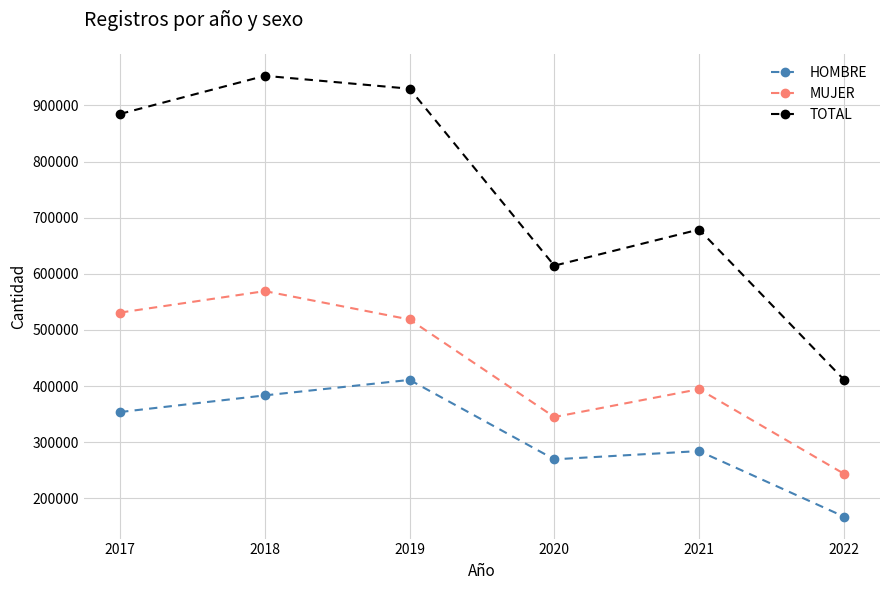

What is the sum of the TOTAL values at 2021 and 2020?

1293495